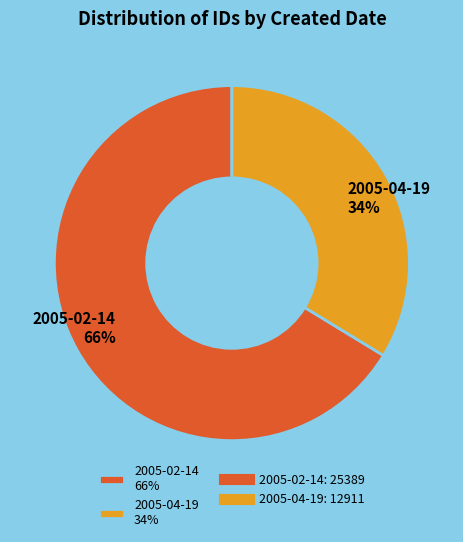

True or false: 2005-04-19 34% accounts for 34% of the total.

True